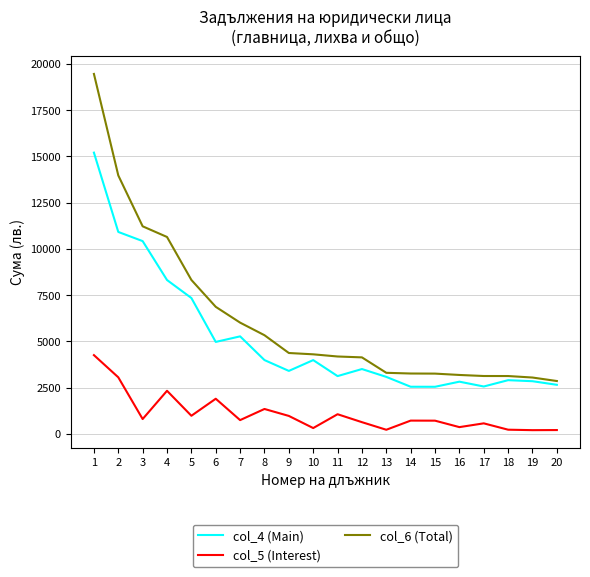

Is the value of col_4 (Main) at 20 greater than the value of col_5 (Interest) at 16?

Yes